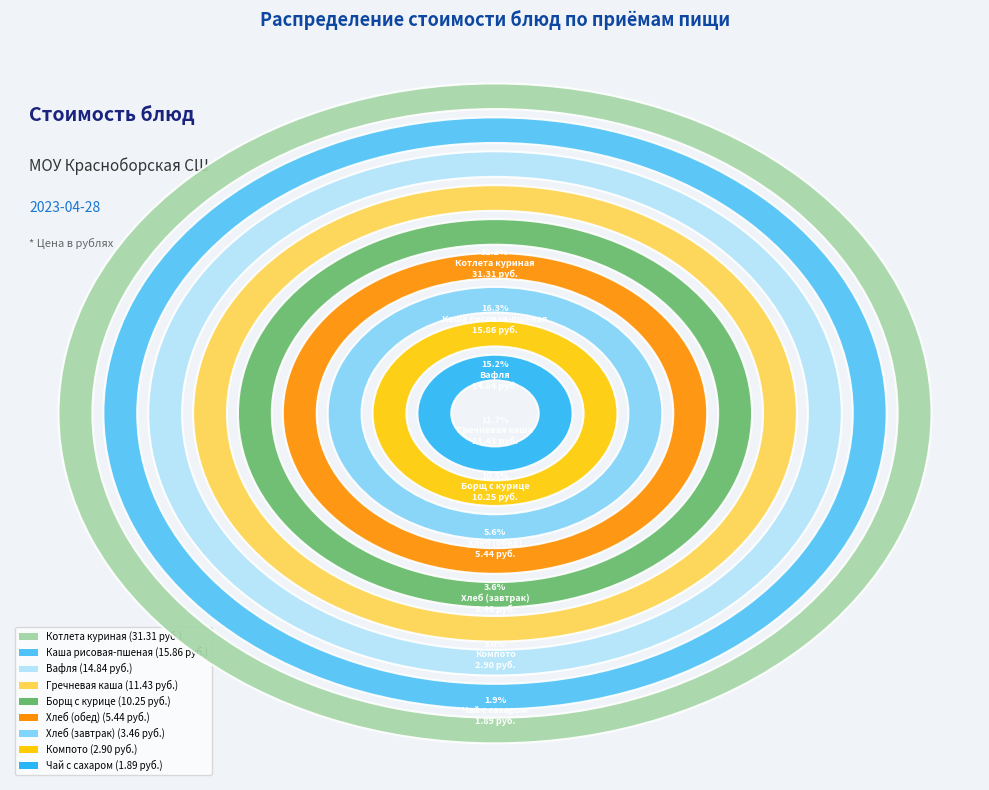

Combined, what portion of the pie is Гречневая каша and Каша рисовая-пшеная?

28.0%